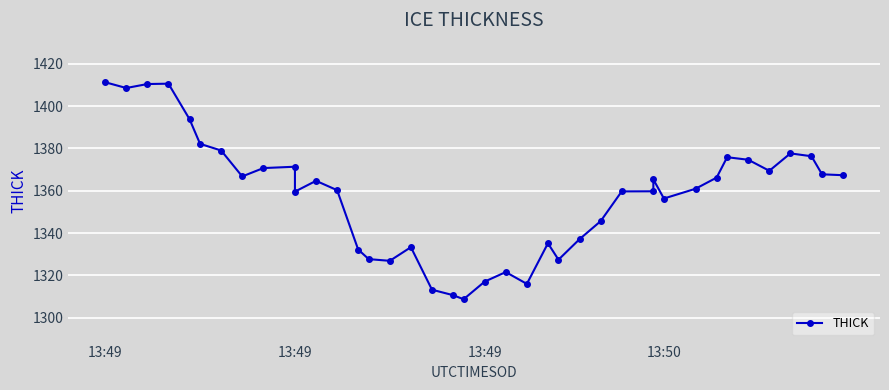

How many data points are less than 1364?

20